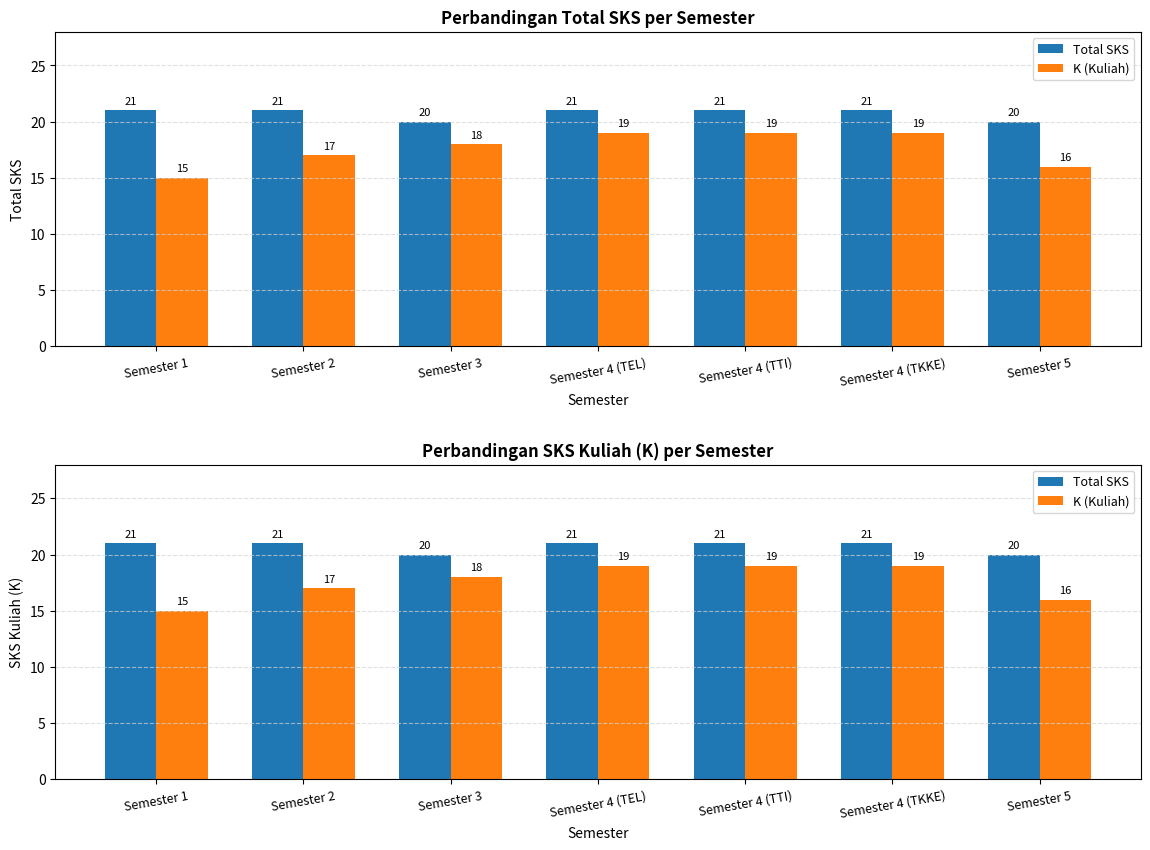

Is it true that K (Kuliah) equals 31 at Semester 4 (TEL)?

False